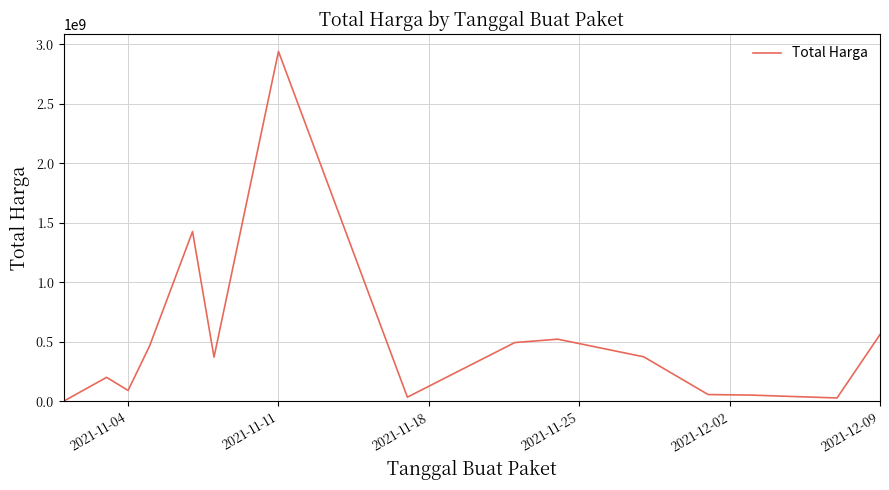

What is the difference between the maximum and minimum values?

2938679640